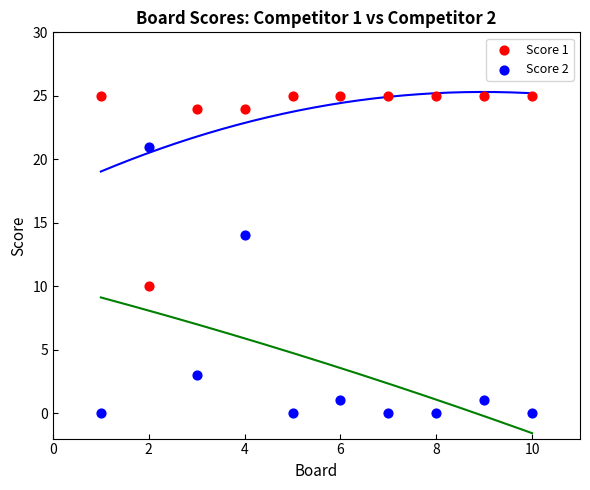

What are all the series names shown in the legend?

Score 1, Score 2